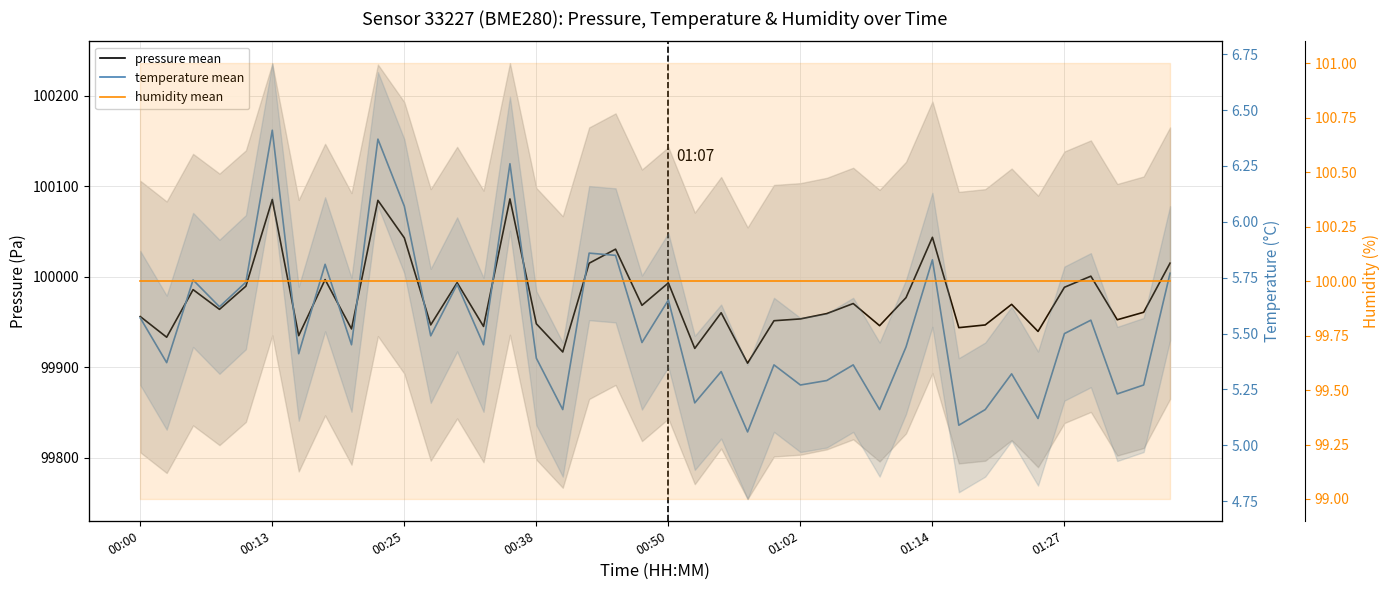

Is it true that pressure mean equals 99945.2 at 13?

True